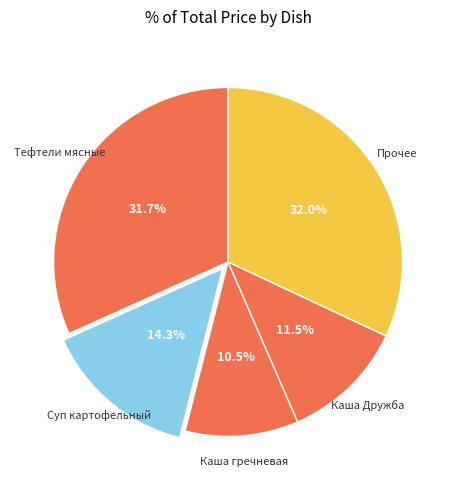

Count the number of slices in the pie.

5